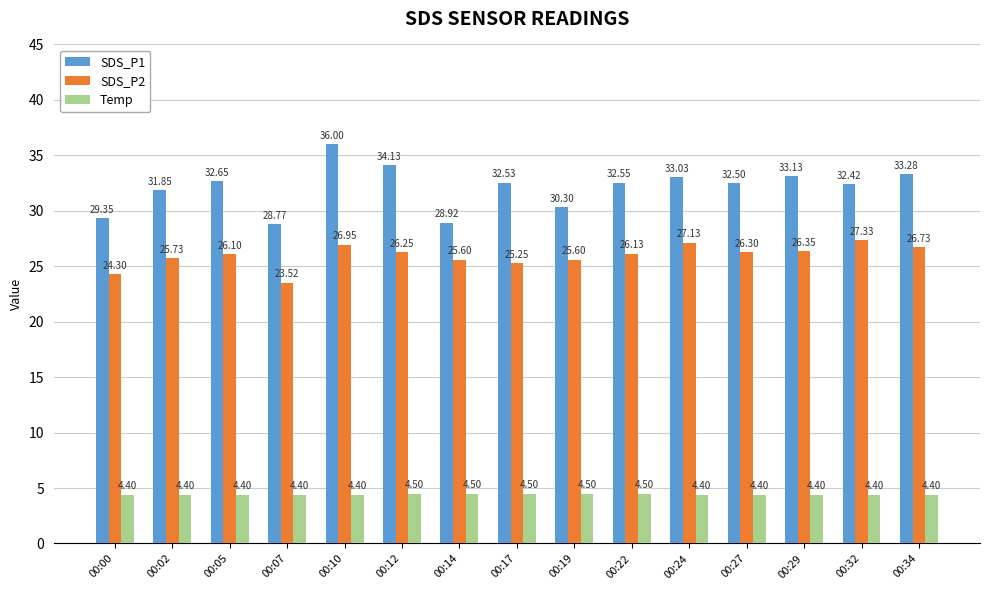

List the series in order of their peak value, highest first.

SDS_P1, SDS_P2, Temp